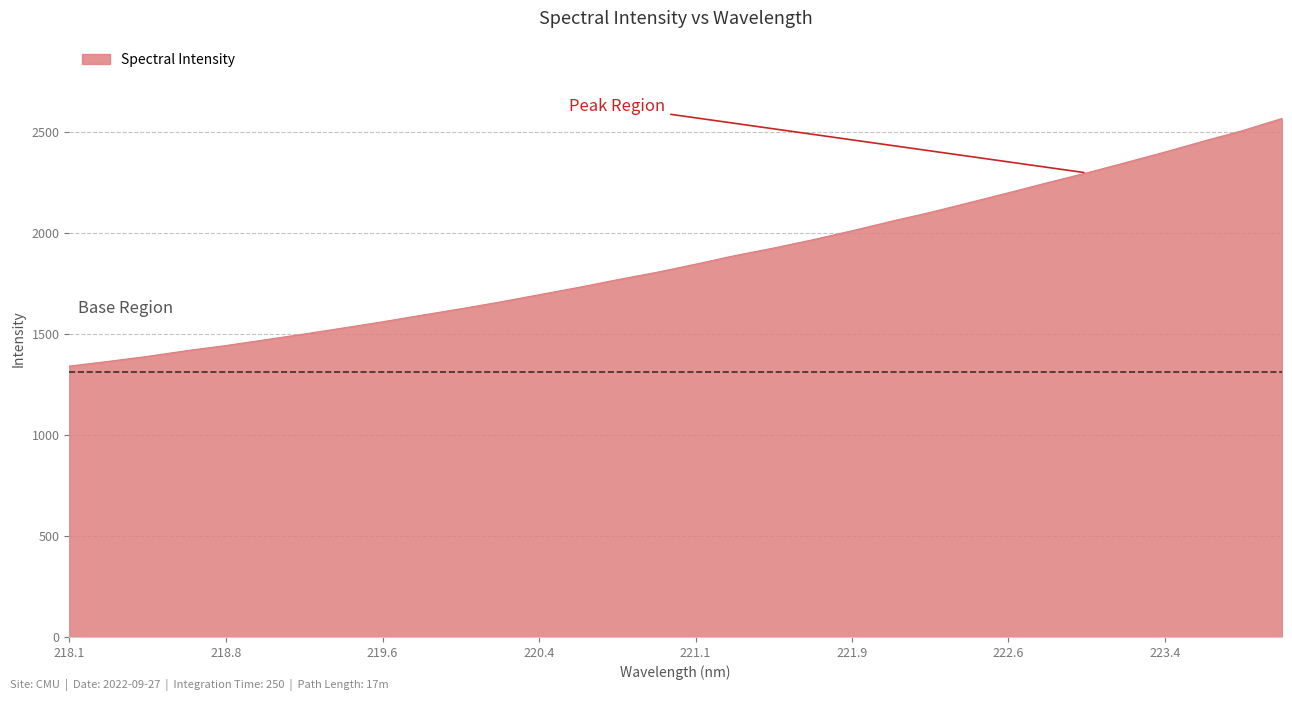

What is the maximum value shown in the chart?

2564.6